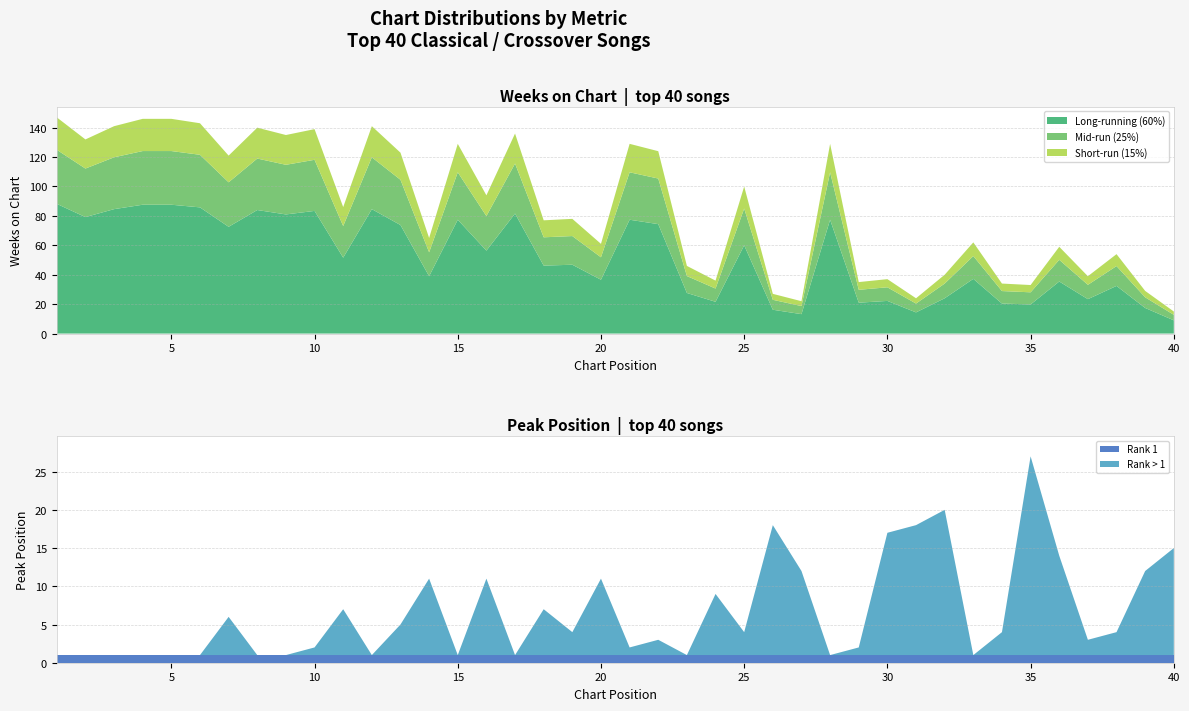

Reading left to right, extract all data points from this chart.

Weeks on Chart: 1=147	2=132	3=141	4=146	5=146	6=143	7=121	8=140	9=135	10=139	11=86	12=141	13=123	14=65	15=129	16=94	17=136	18=77	19=78	20=61	21=129	22=124	23=46	24=36	25=100	26=27	27=22	28=129	29=35	30=37	31=24	32=40	33=62	34=34	35=33	36=59	37=39	38=54	39=29	40=15
Peak Position: 1=1	2=1	3=1	4=1	5=1	6=1	7=6	8=1	9=1	10=2	11=7	12=1	13=5	14=11	15=1	16=11	17=1	18=7	19=4	20=11	21=2	22=3	23=1	24=9	25=4	26=18	27=12	28=1	29=2	30=17	31=18	32=20	33=1	34=4	35=27	36=14	37=3	38=4	39=12	40=15